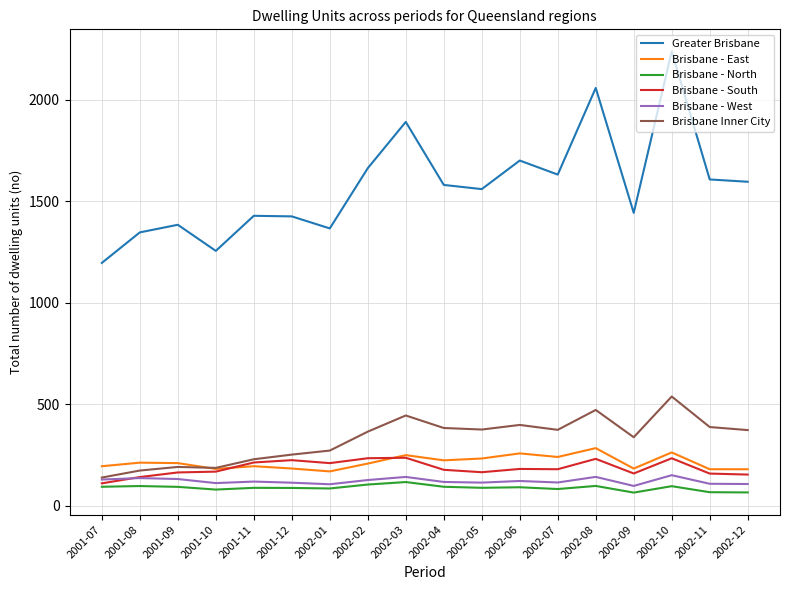

Is the value of Greater Brisbane at 2001-09 greater than the value of Brisbane - South at 2002-03?

Yes